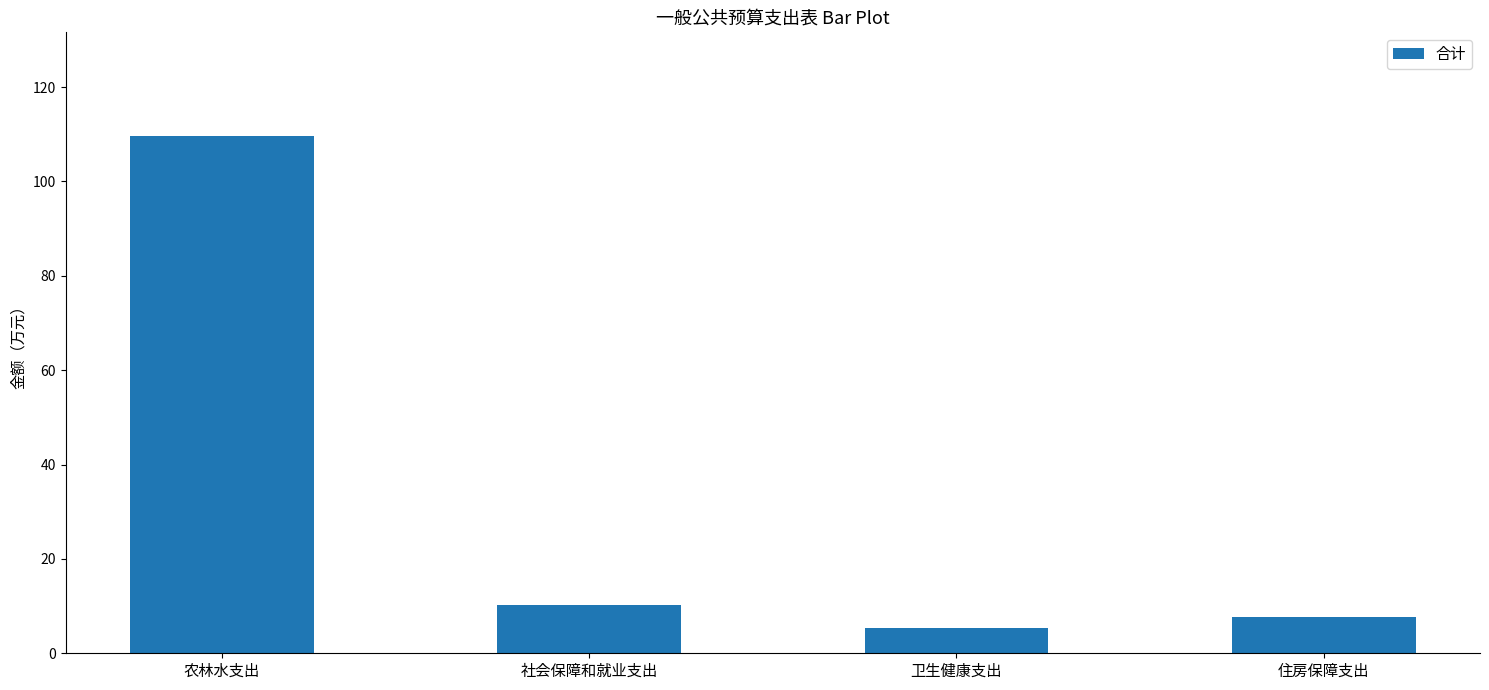

Is it true that the value at 住房保障支出 is 13.1?

False